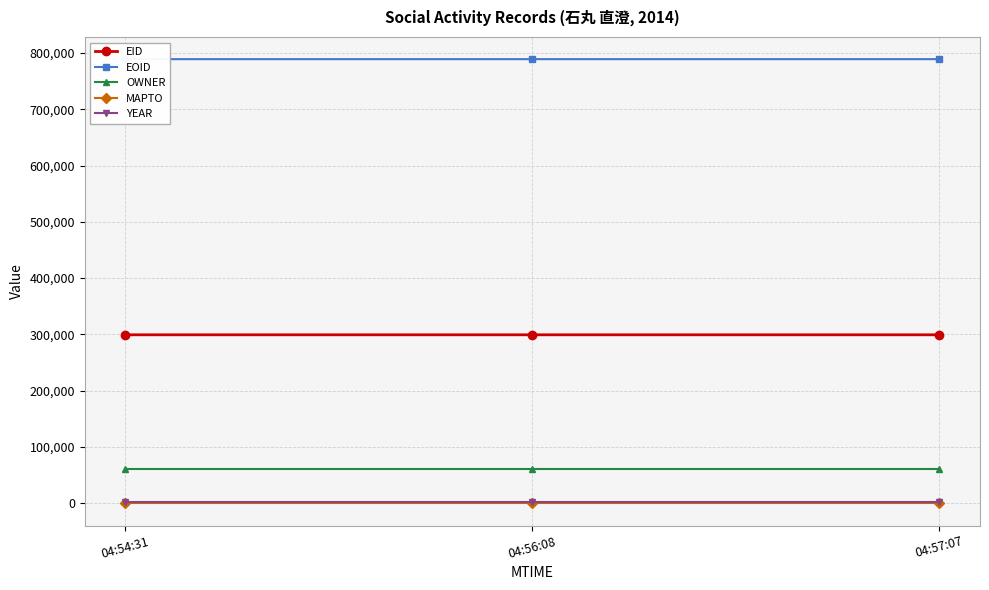

List the labels in order of YEAR value, smallest first.

04:54:31, 04:56:08, 04:57:07